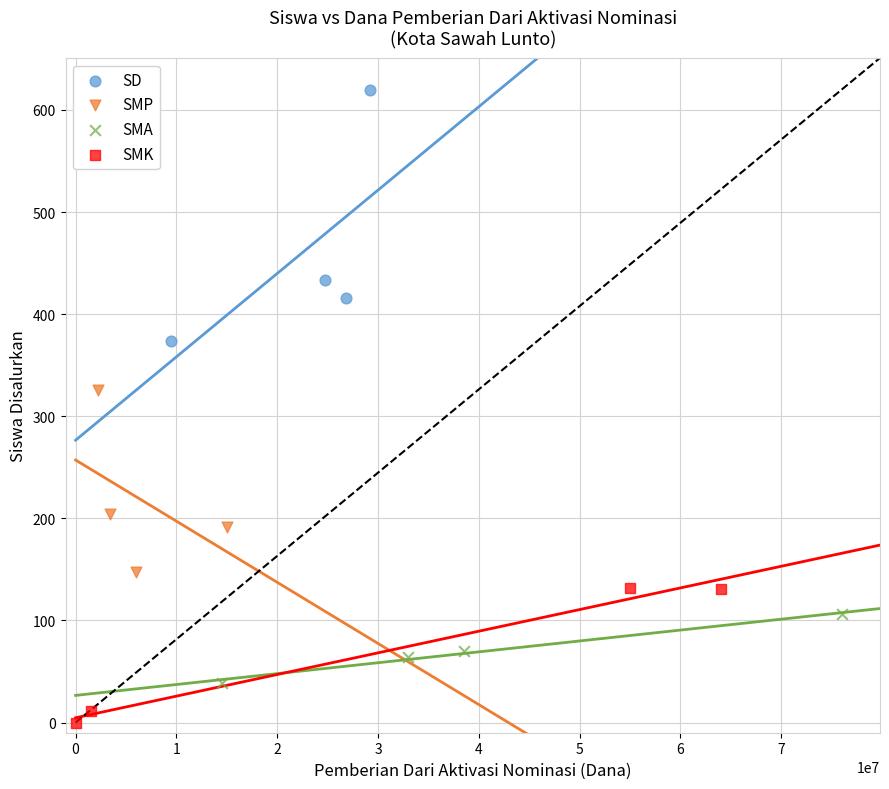

Which series has the widest spread of Y values?

SD